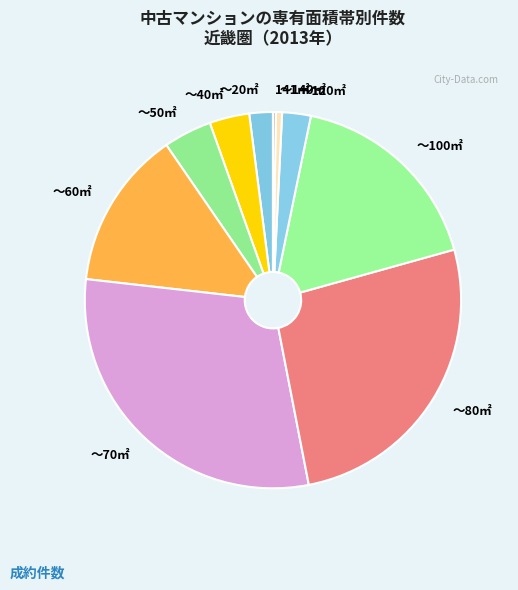

Which category has the biggest portion of the pie?

～70㎡